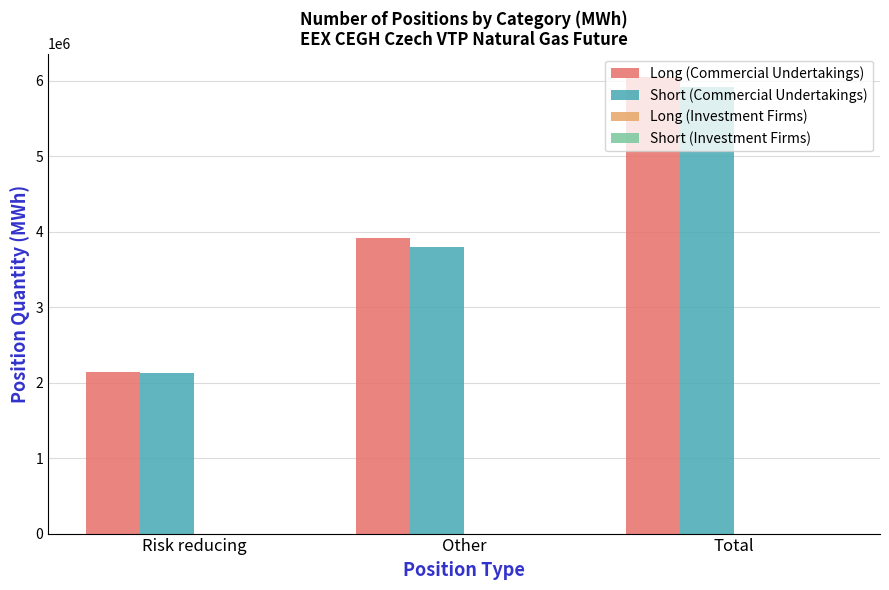

Is it true that Long (Commercial Undertakings) equals 2145616 at Risk reducing?

True